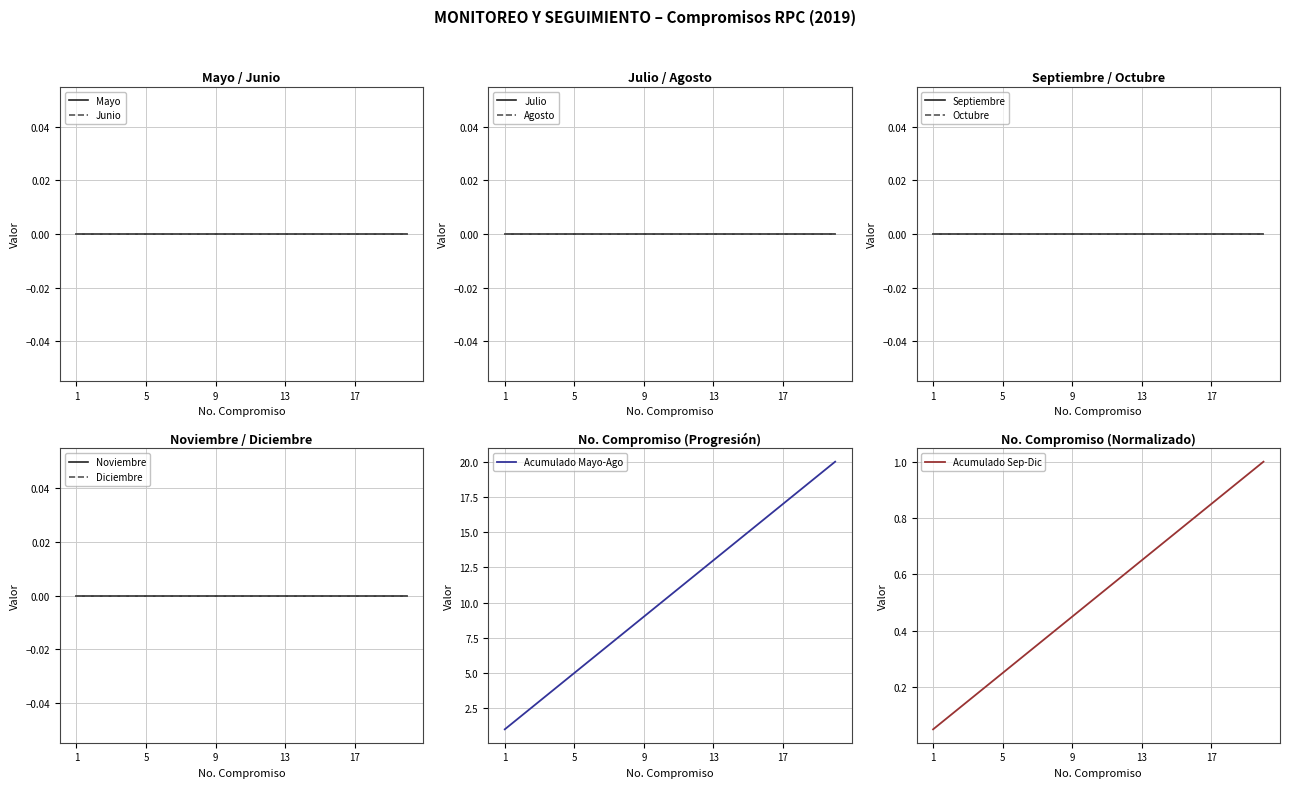

List the labels in order of value, smallest first.

1, 2, 3, 4, 5, 6, 7, 8, 9, 10, 11, 12, 13, 14, 15, 16, 17, 18, 19, 20